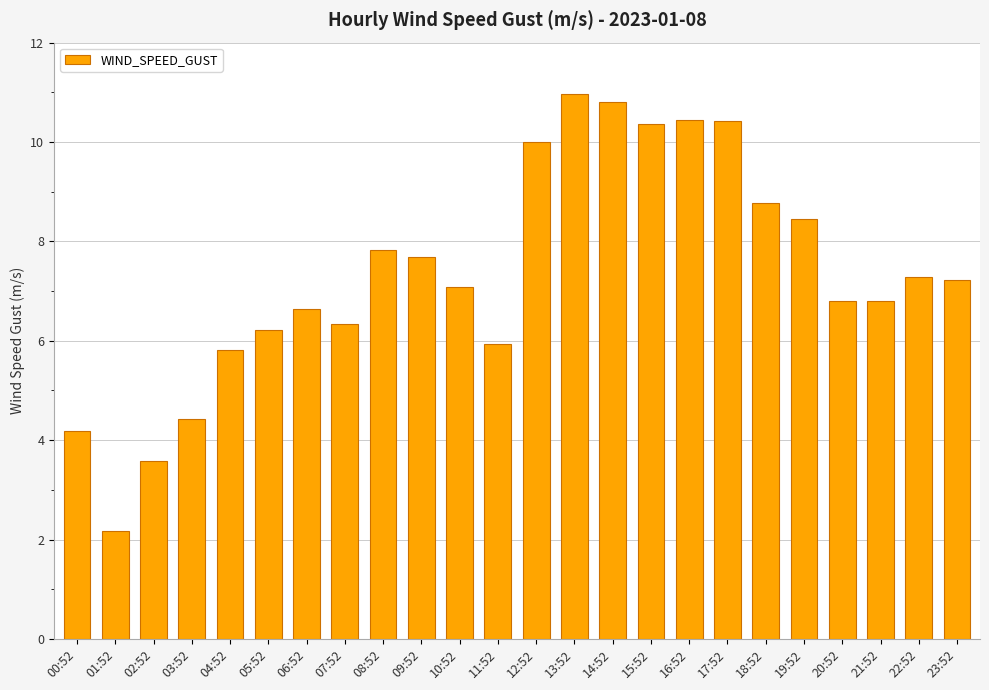

The value at 01:52 is 2.2. True or false?

True